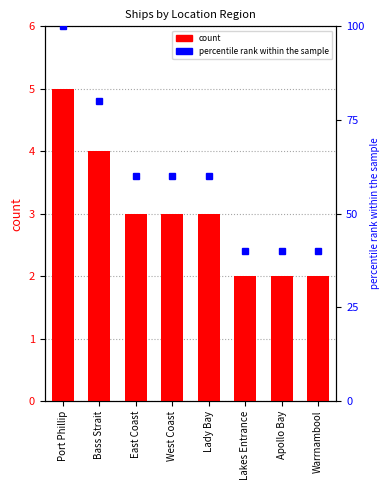

How many values in the count series are below 3?

3